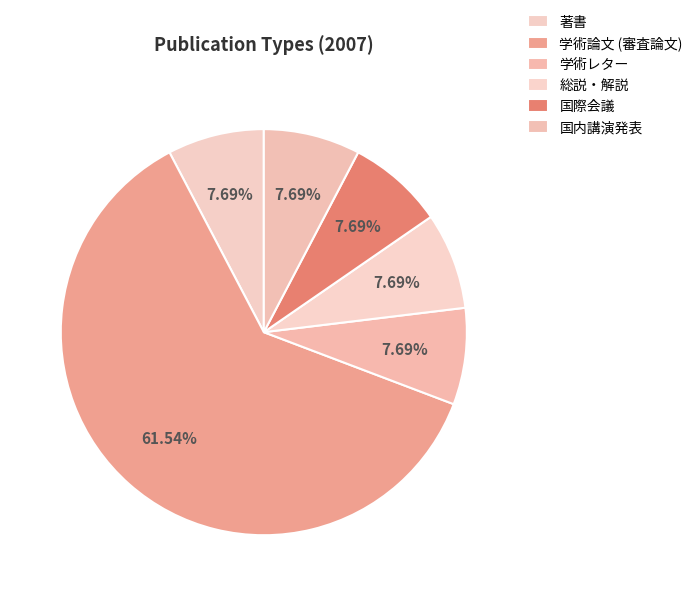

How many segments does this pie chart have?

6